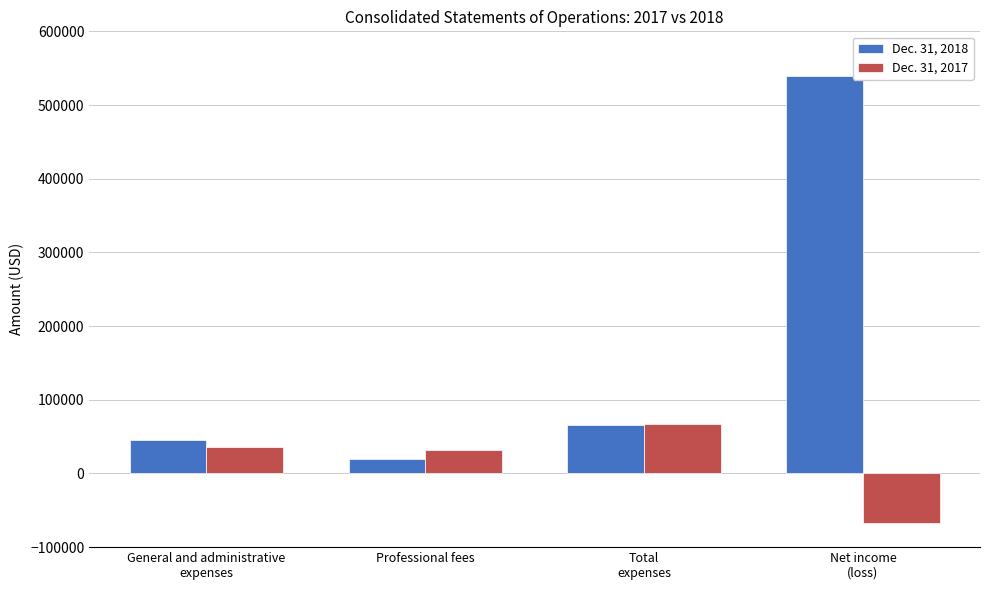

Reading left to right, extract all data points from this chart.

Dec. 31, 2018: General and administrative
expenses=45350	Professional fees=20243	Total
expenses=65593	Net income
(loss)=539100
Dec. 31, 2017: General and administrative
expenses=36083	Professional fees=31593	Total
expenses=67676	Net income
(loss)=-67676